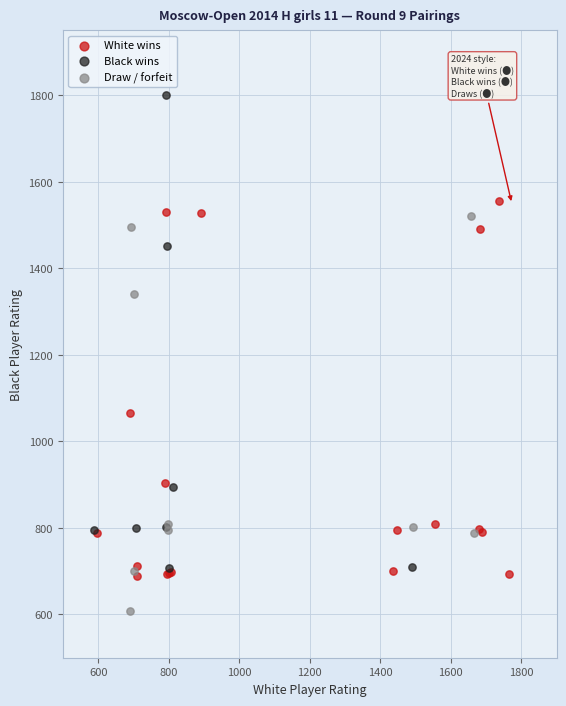

What are all the series names shown in the legend?

White wins, Black wins, Draw / forfeit